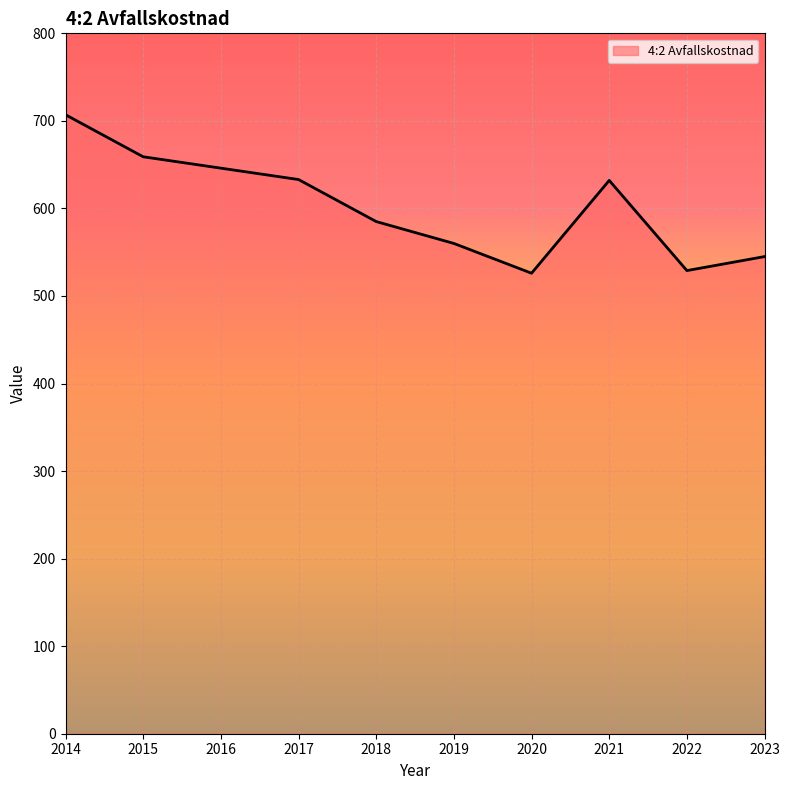

How many interior local peaks (higher than both neighbors) does the data have?

1